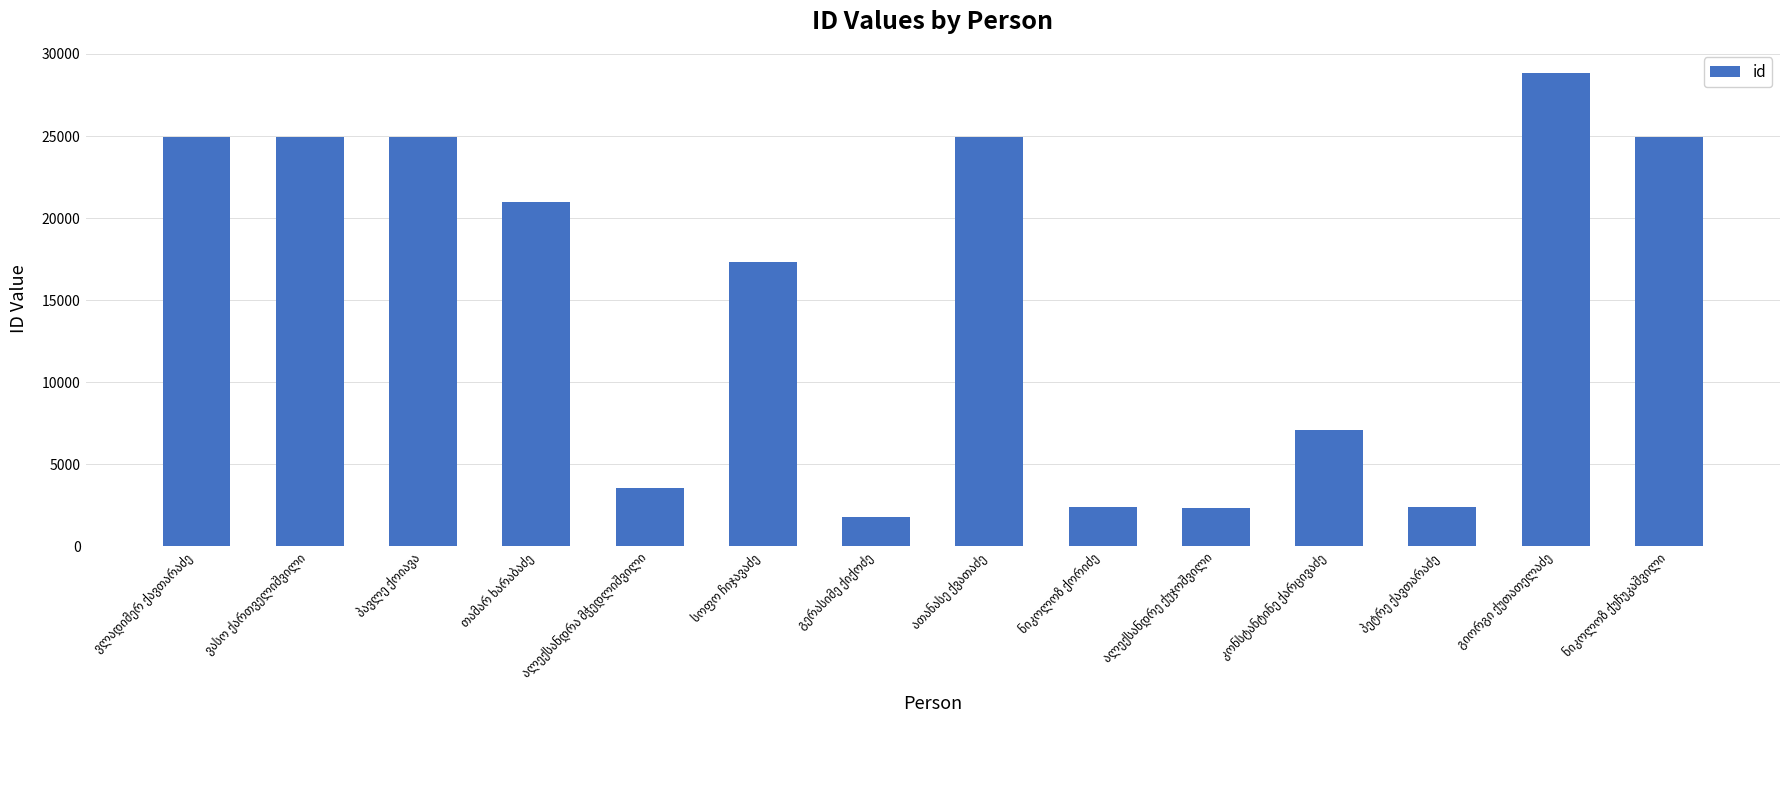

What is the difference between the second highest and minimum values?

23131